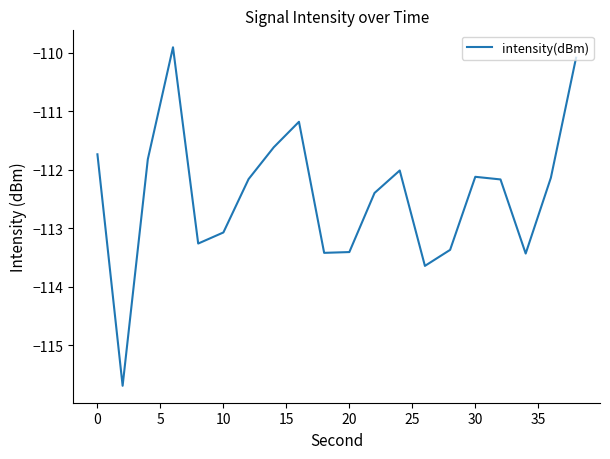

What is the maximum value shown in the chart?

-109.9